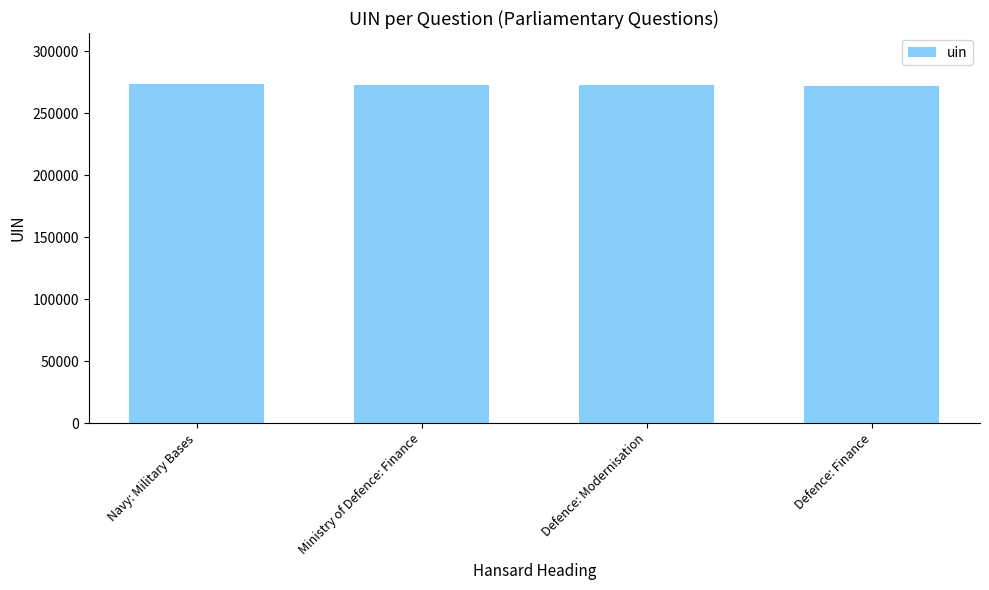

What is the sum of the values at Ministry of Defence: Finance and Navy: Military Bases?

546690